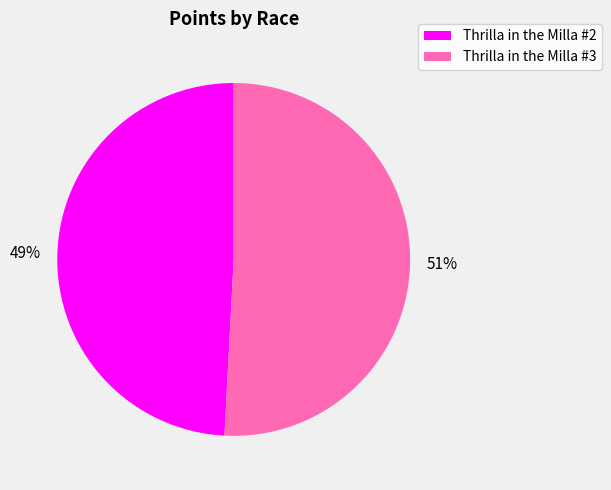

True or false: Thrilla in the Milla #2 accounts for 42% of the total.

False